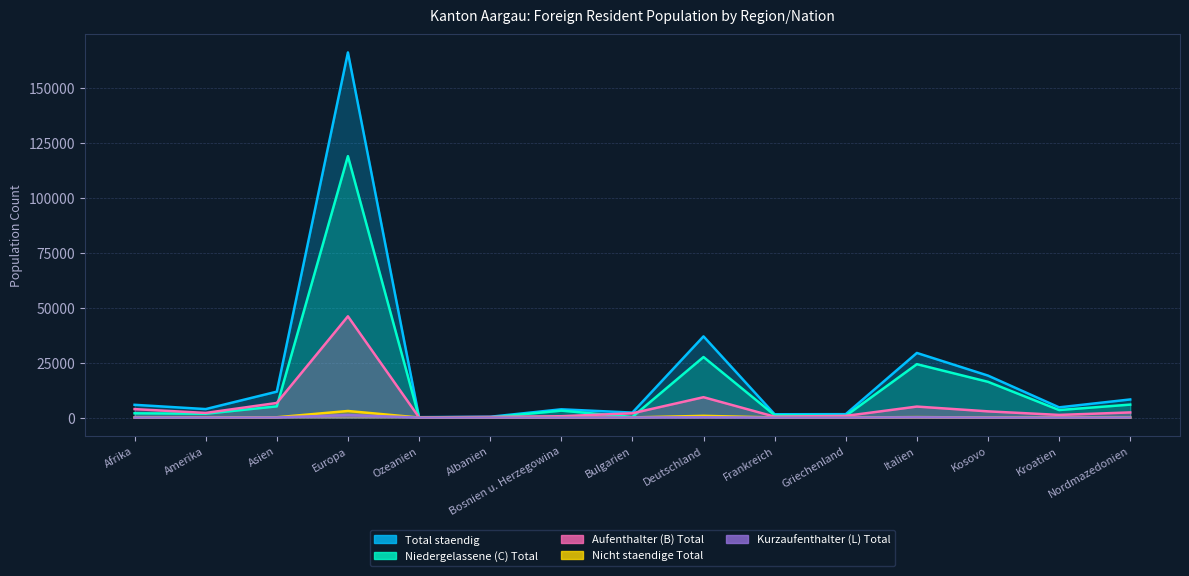

True or false: Kurzaufenthalter (L) Total and Nicht staendige Total intersect in this chart.

False